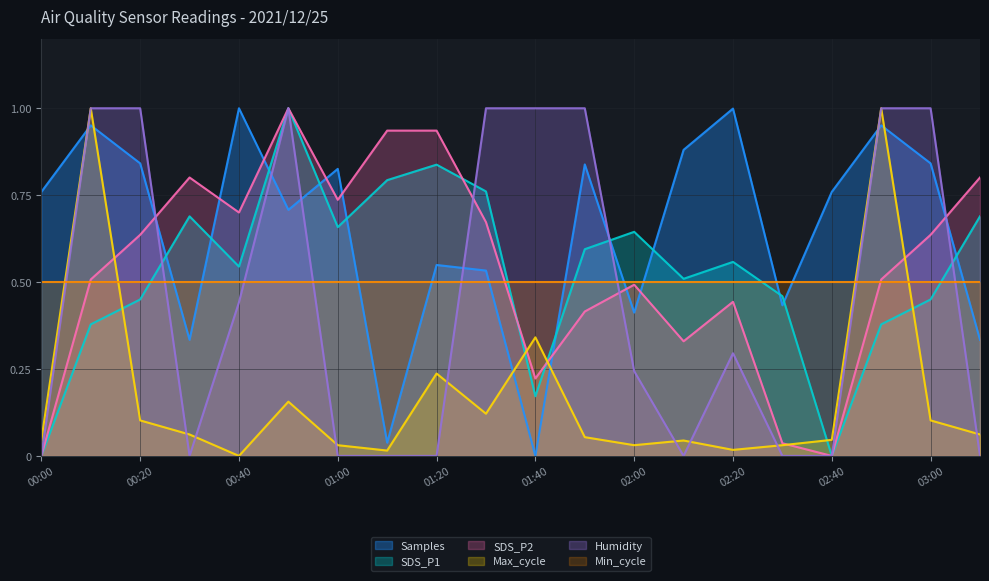

What is the approximate value of SDS_P1 at 02:00?

0.6